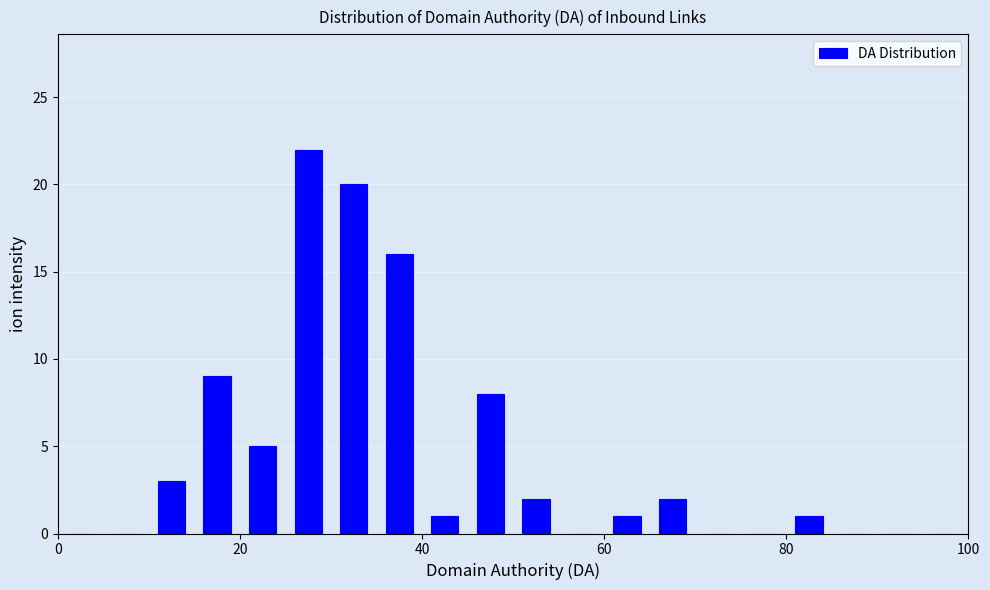

Around what value on the x-axis is the tallest bar? Give the approximate position of its centre, as read against the axis.

28